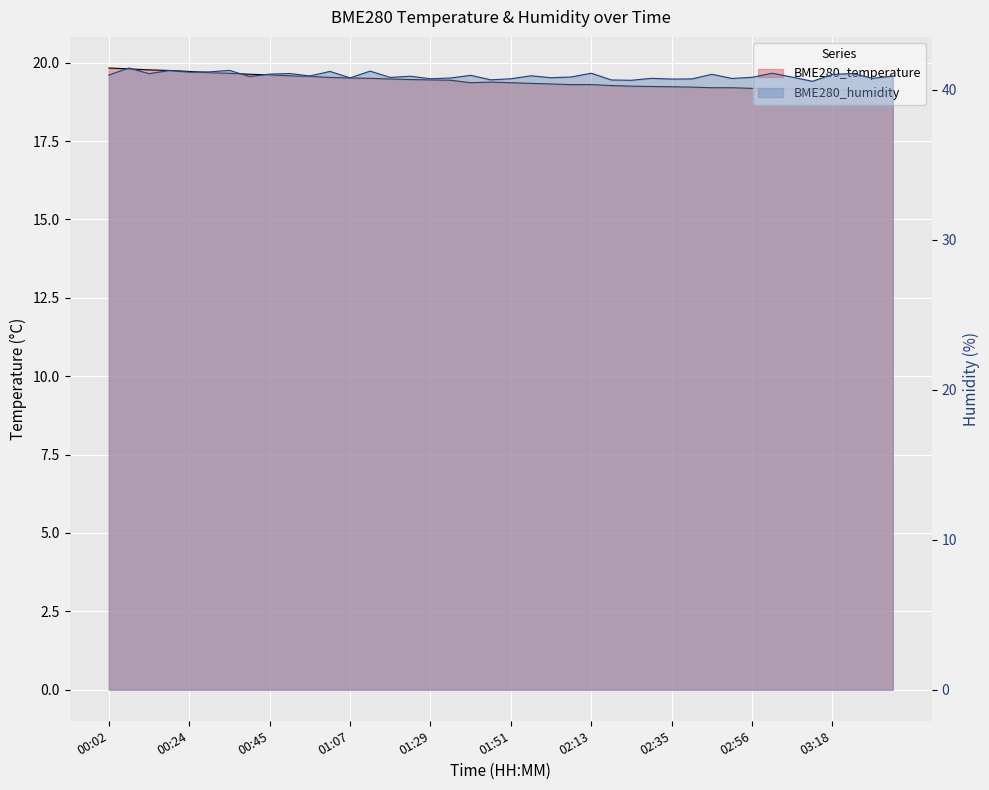

Reading left to right, transcribe all the data shown in this chart.

BME280_temperature: 00:02=19.8	00:08=19.8	00:13=19.8	00:18=19.8	00:24=19.7	00:29=19.7	00:34=19.7	00:40=19.6	00:45=19.6	00:51=19.6	00:56=19.6	01:02=19.5	01:07=19.5	01:12=19.5	01:18=19.5	01:23=19.5	01:29=19.4	01:35=19.4	01:40=19.4	01:46=19.4	01:51=19.4	01:57=19.3	02:02=19.3	02:08=19.3	02:13=19.3	02:19=19.3	02:24=19.2	02:29=19.2	02:35=19.2	02:40=19.2	02:46=19.2	02:51=19.2	02:56=19.2	03:02=19.2	03:07=19.1	03:12=19.1	03:18=19.1	03:23=19.1	03:29=19.1	03:34=19.1
BME280_humidity: 00:02=41.0	00:08=41.5	00:13=41.1	00:18=41.3	00:24=41.2	00:29=41.2	00:34=41.3	00:40=40.9	00:45=41.0	00:51=41.1	00:56=40.9	01:02=41.2	01:07=40.8	01:12=41.2	01:18=40.8	01:23=40.9	01:29=40.7	01:35=40.8	01:40=41.0	01:46=40.7	01:51=40.7	01:57=40.9	02:02=40.8	02:08=40.9	02:13=41.1	02:19=40.7	02:24=40.6	02:29=40.8	02:35=40.7	02:40=40.7	02:46=41.0	02:51=40.8	02:56=40.8	03:02=41.1	03:07=40.9	03:12=40.6	03:18=41.0	03:23=41.1	03:29=40.8	03:34=40.9